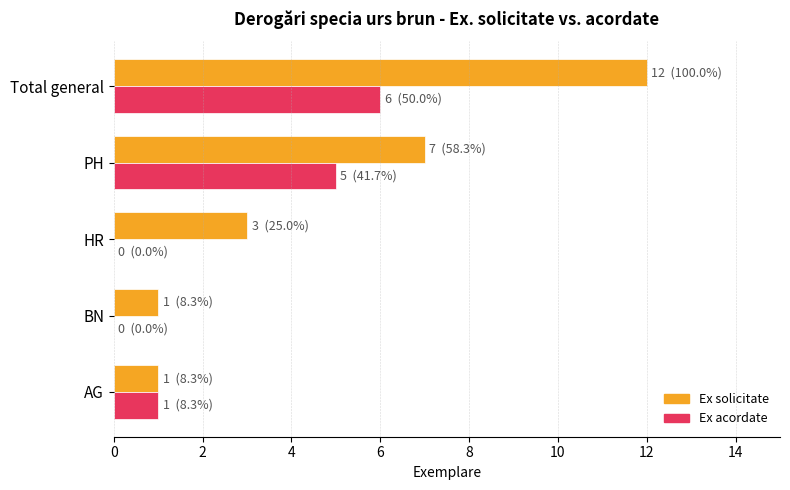

At which category is the sum across all series the highest?

Total general